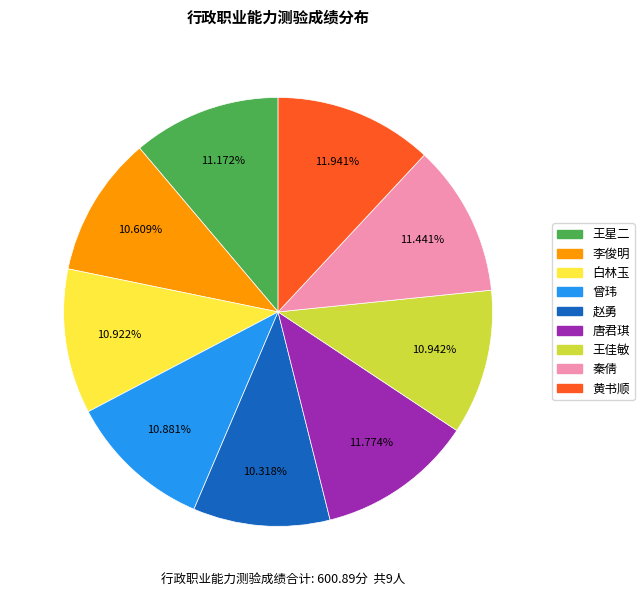

Which has a higher value, 唐君琪 or 王佳敏?

唐君琪